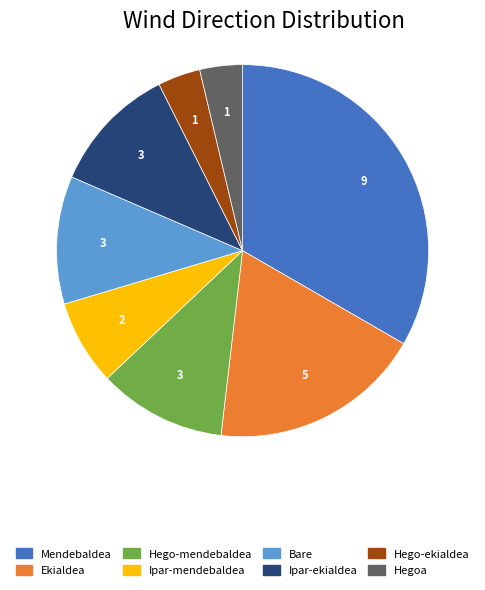

Combined, do Hego-ekialdea and Ipar-ekialdea account for over 50%?

No